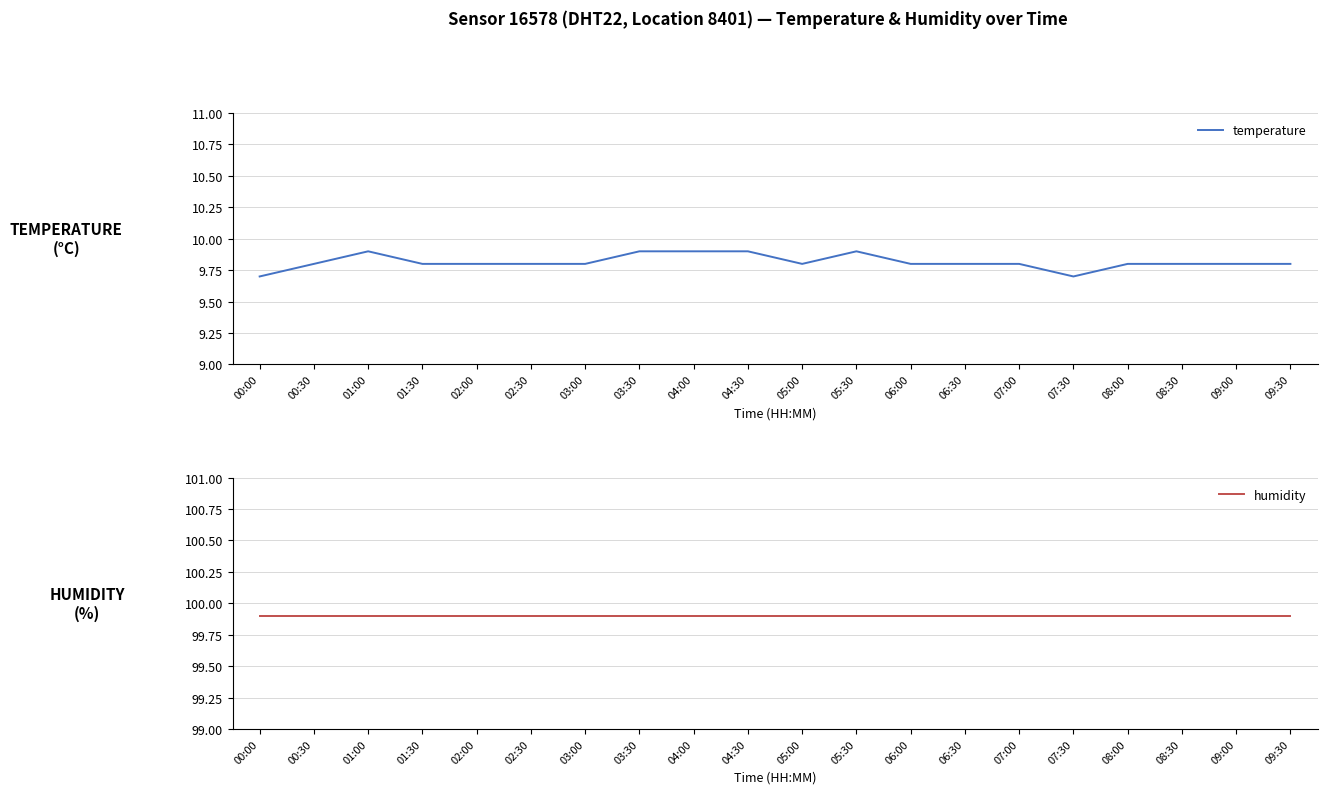

The value of temperature at 00:30 is 9.8. True or false?

True